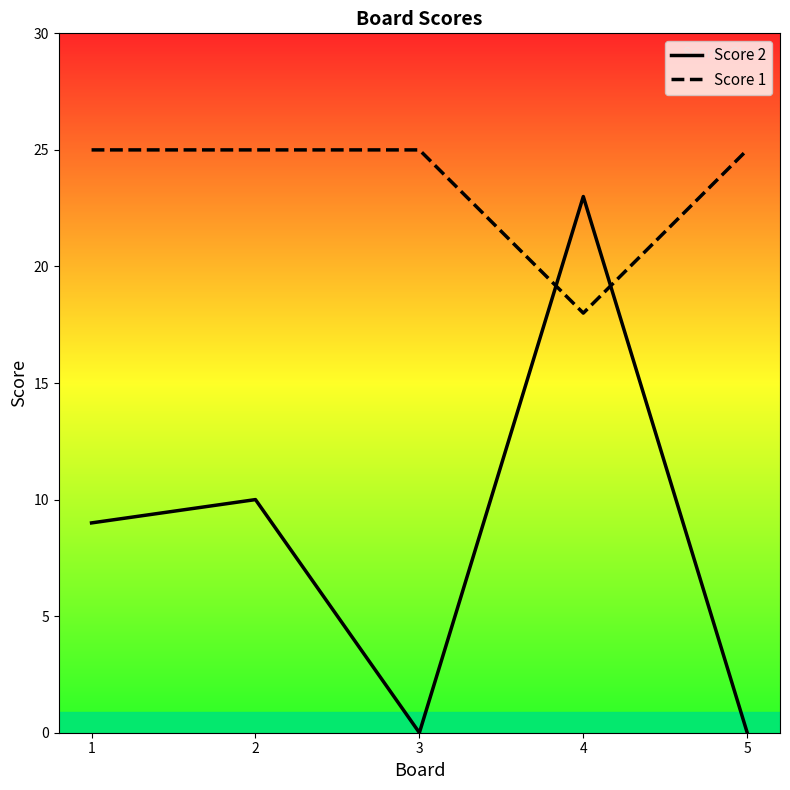

Which category has the lowest value in the Score 1 series?

4